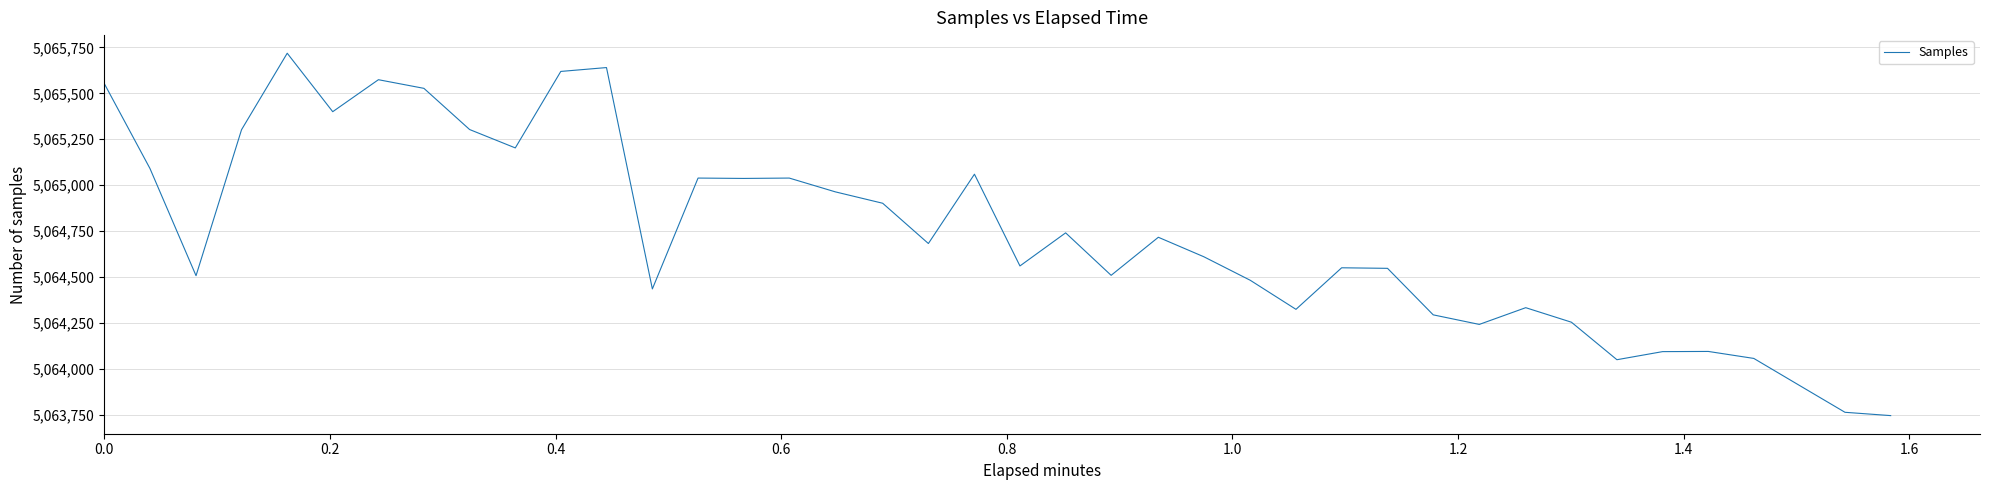

What is the smallest value displayed?

5063747